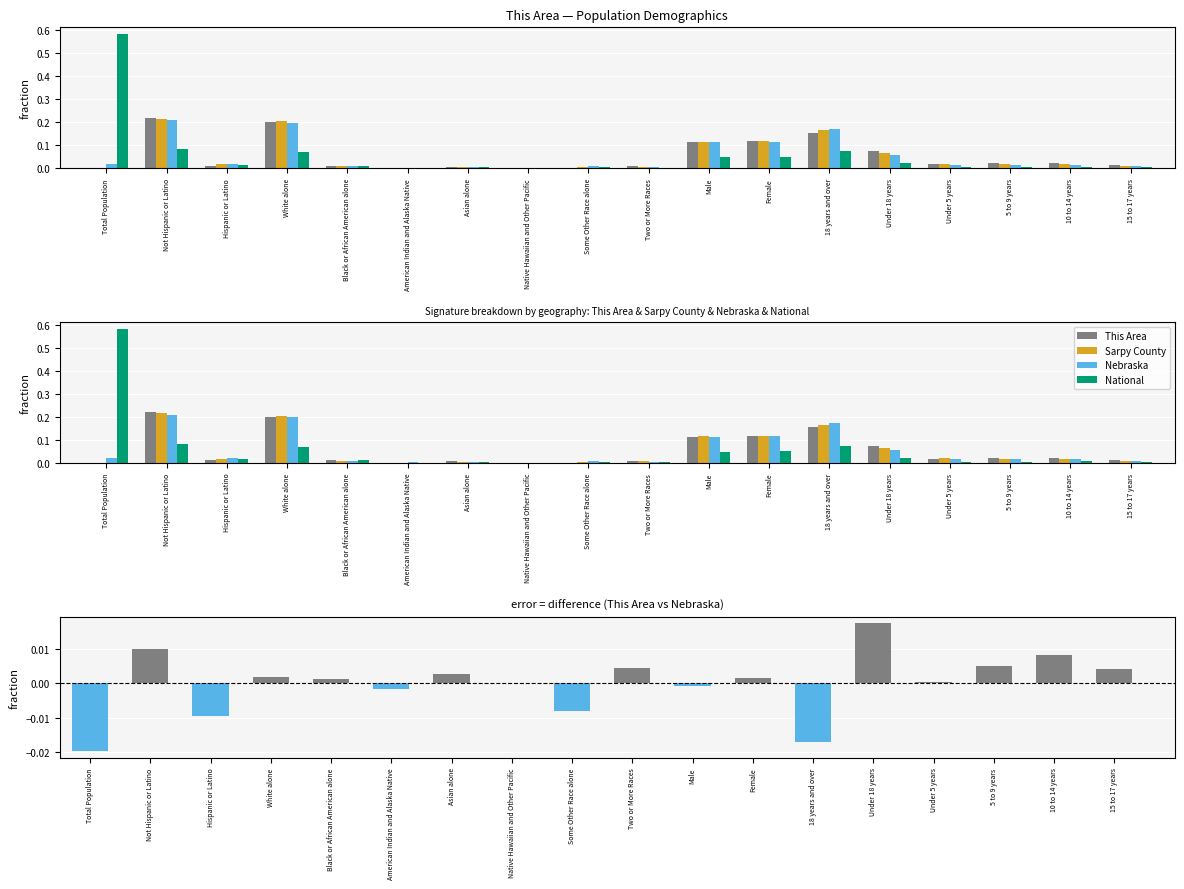

Rank the series by their maximum value, from lowest to highest.

This Area - Nebraska, Nebraska, Sarpy County, This Area, National